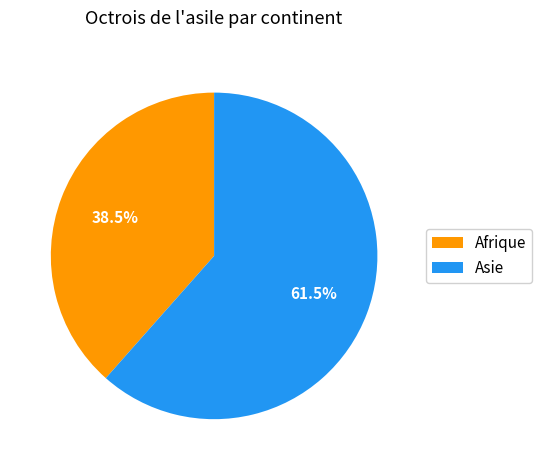

To the nearest percent, what is the difference between the largest and smallest slice percentages?

23%